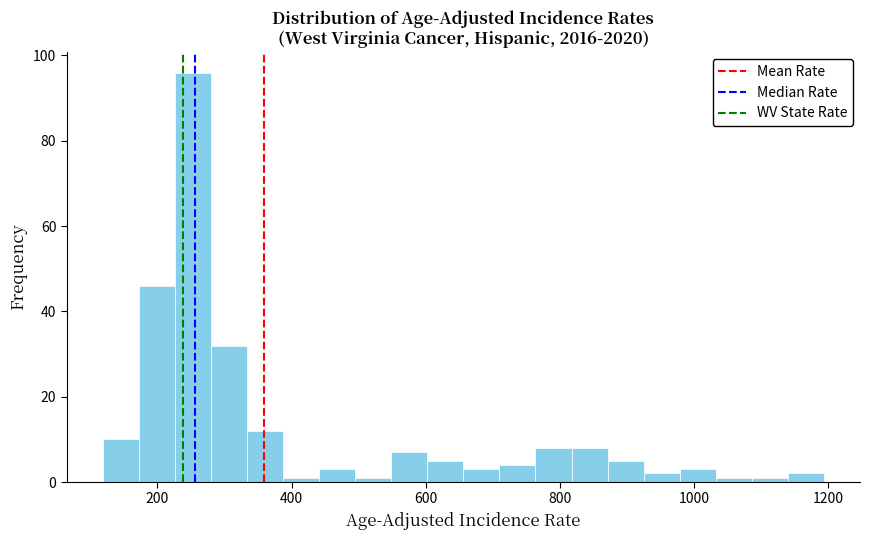

Read against the x-axis, roughly where is the centre of the tallest bar?

260